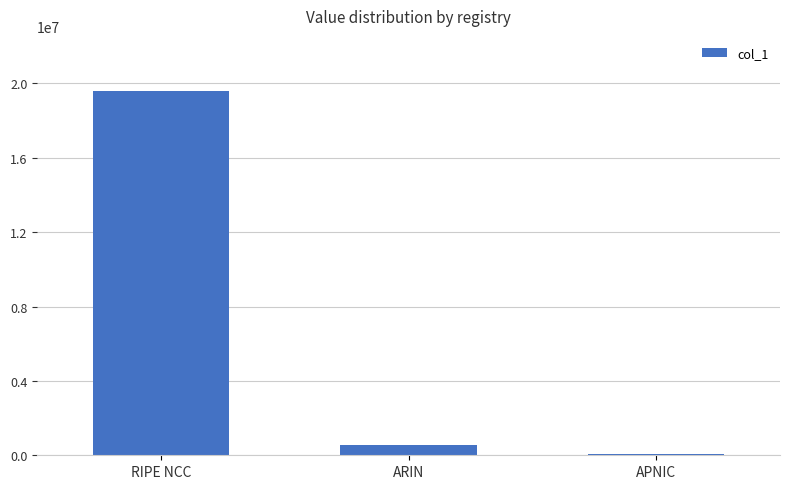

How many values are below 555520?

1